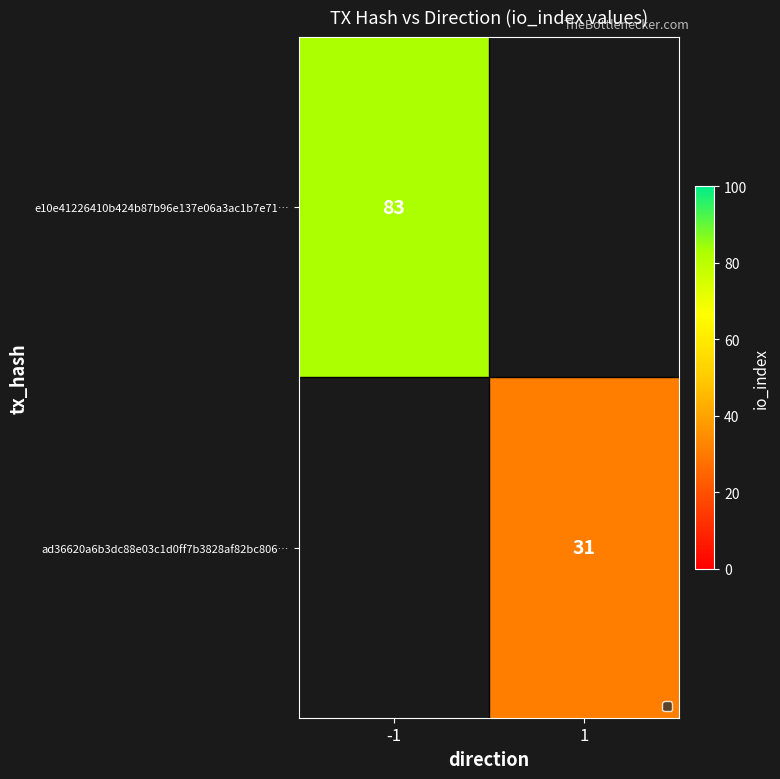

Which category has the lowest value across all series?

1